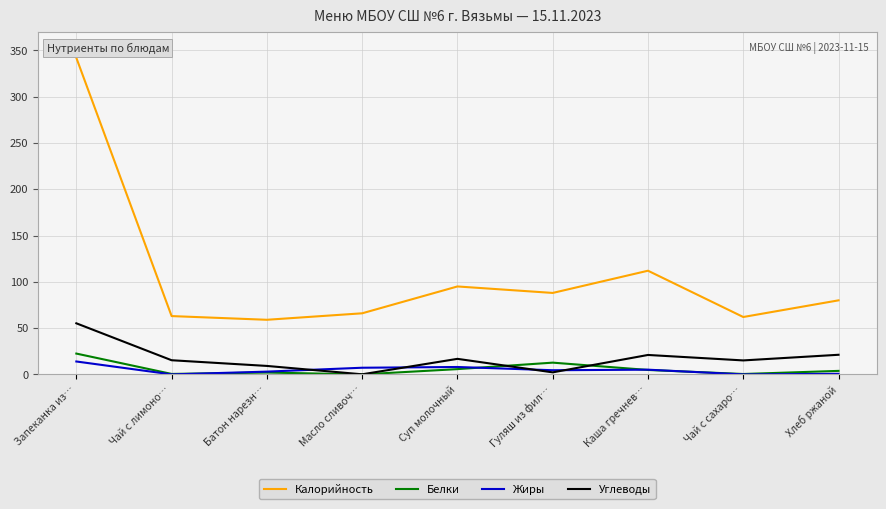

At which label does Белки reach its peak?

Запеканка из…